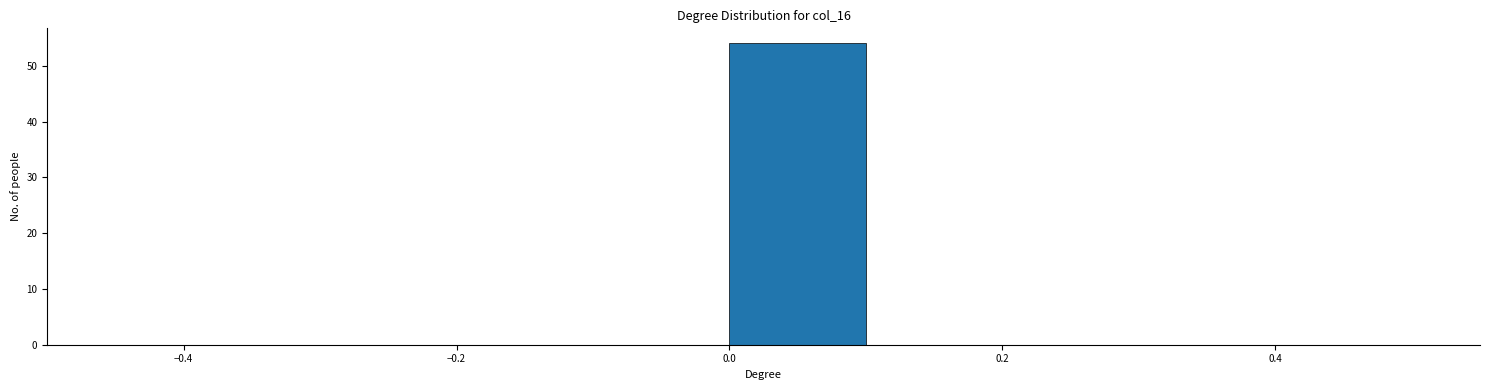

Which range on the x-axis has the tallest bar?

0.0 to 0.1